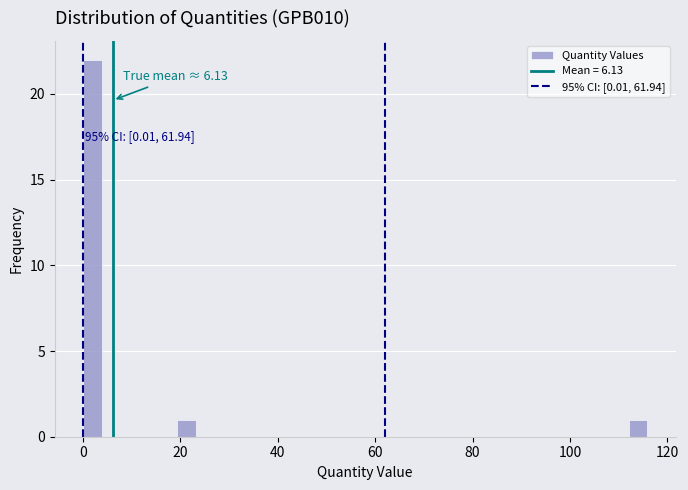

Read against the x-axis, roughly where is the centre of the tallest bar?

2